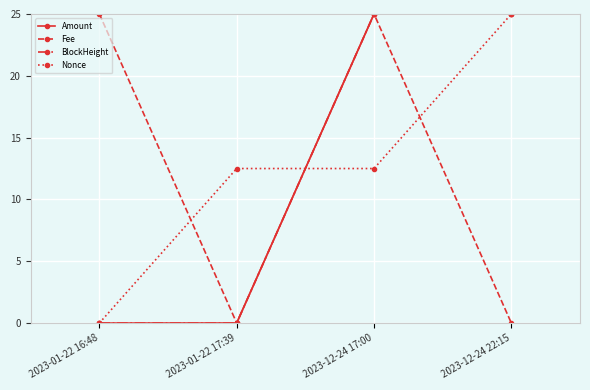

What is the total value across all series at 2023-01-22 17:39?

12.5